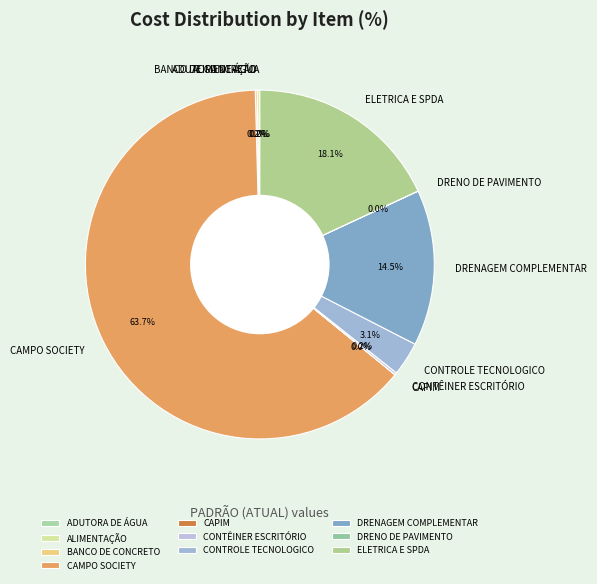

What portion of the pie excludes ELETRICA E SPDA?

81.9%